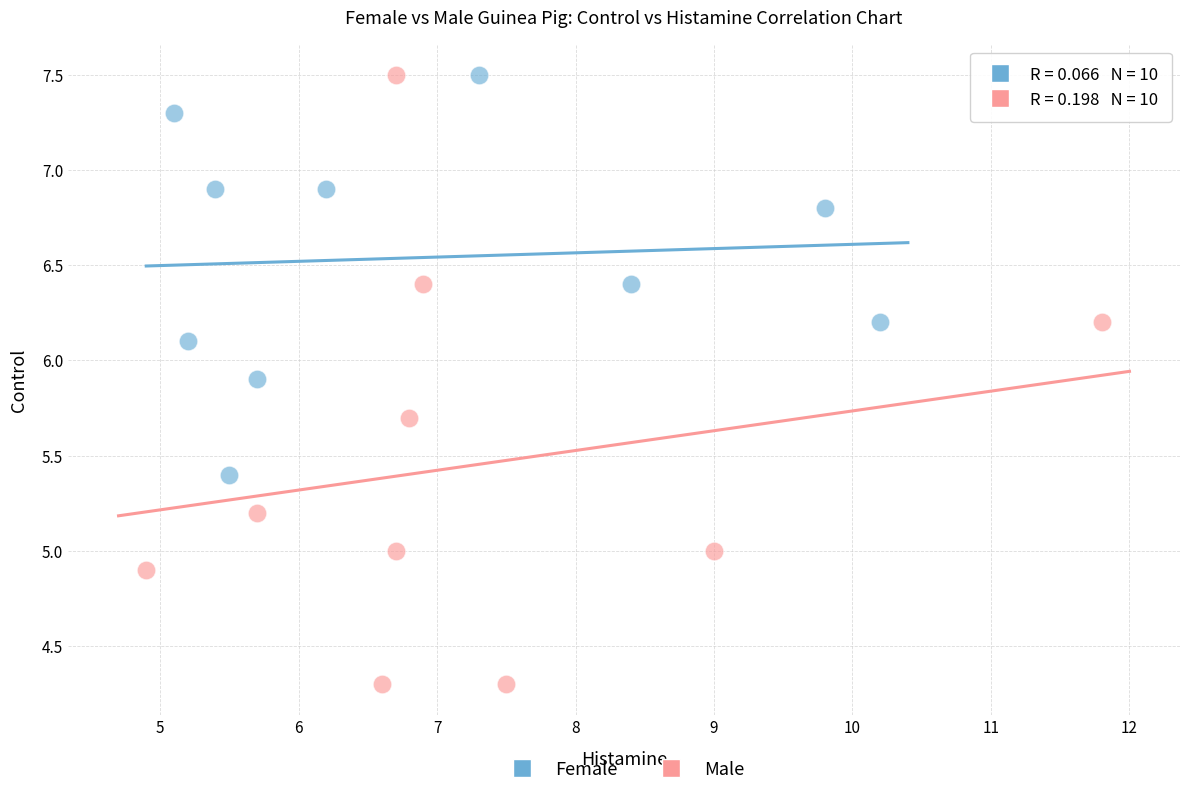

What are all the series names shown in the legend?

Female, Male